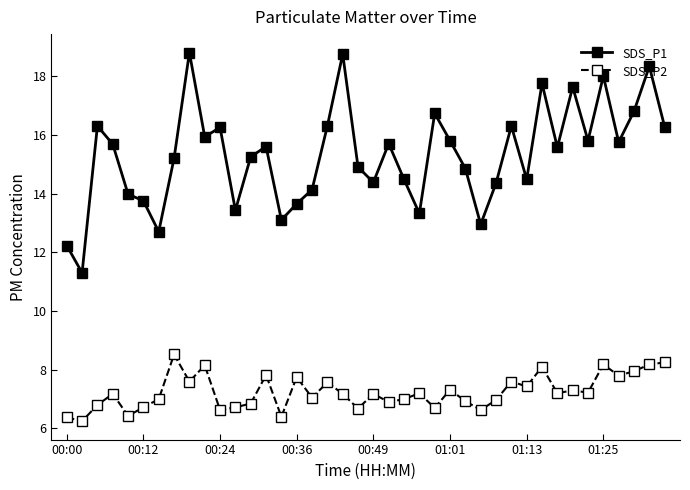

What is the maximum value for SDS_P1?

18.8